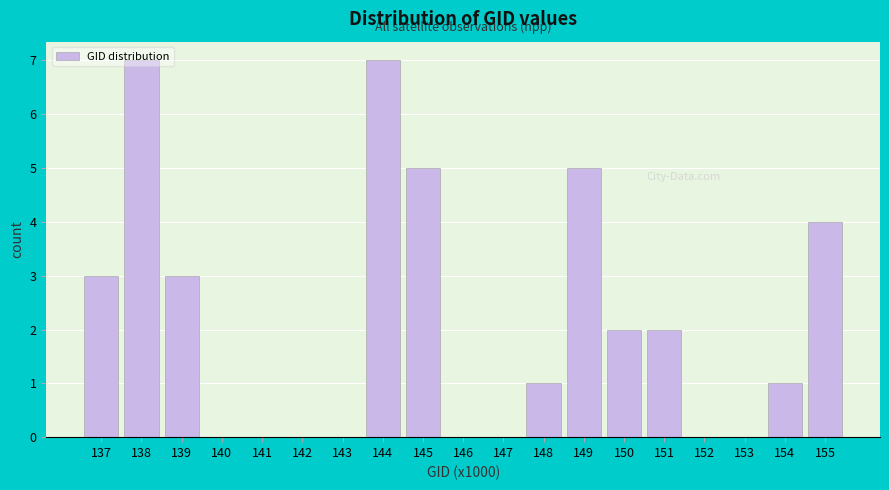

What is the sum of all values?

40